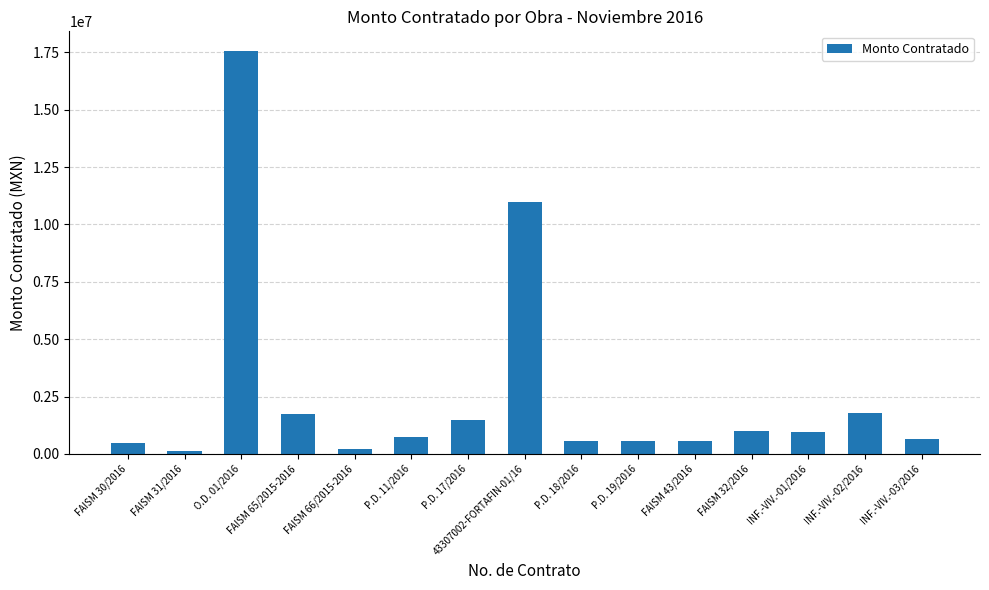

What is the value of the 7th bar from the left?

1460215.5